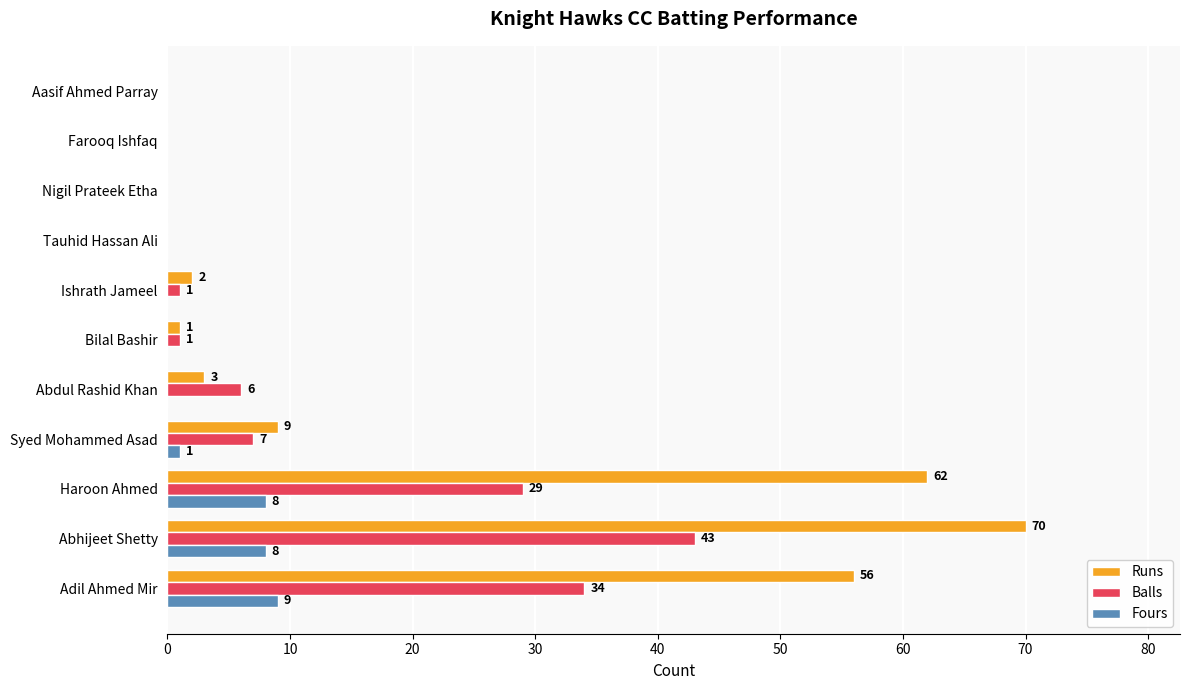

The Runs series shows 0 at Farooq Ishfaq. True or false?

True